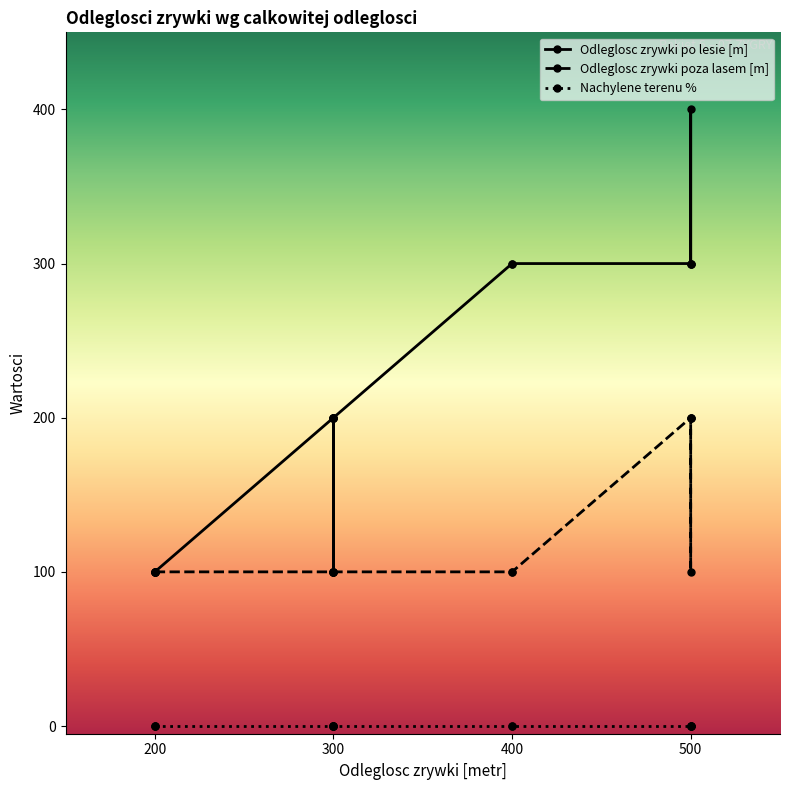

The value of Odleglosc zrywki poza lasem [m] at 100 is 100. True or false?

True